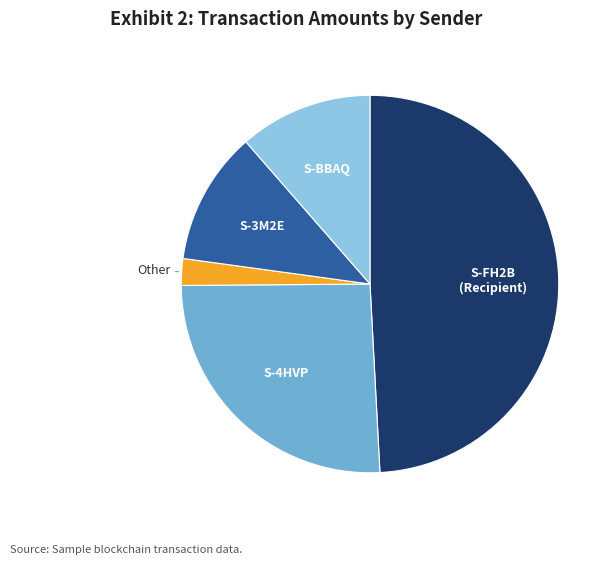

Do S-4HVP and Other together represent more than half of the pie?

No